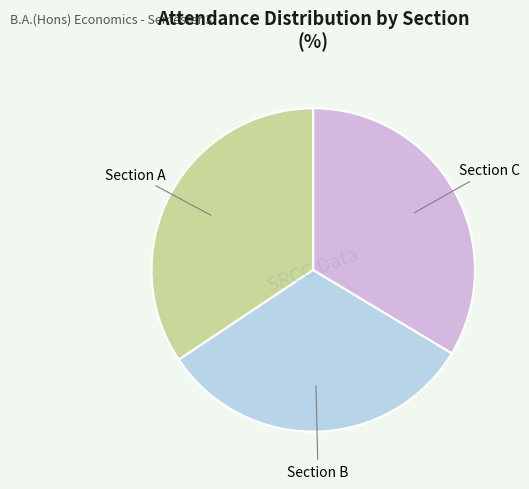

Does any single category account for the majority?

No